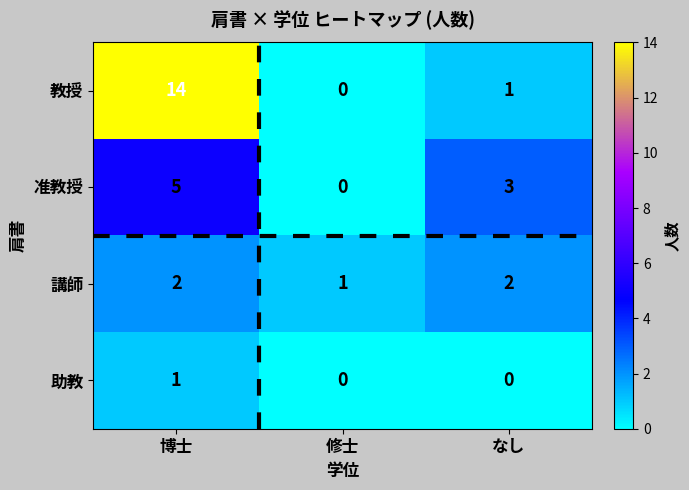

Between 博士 and 修士, which series saw the biggest shift?

教授